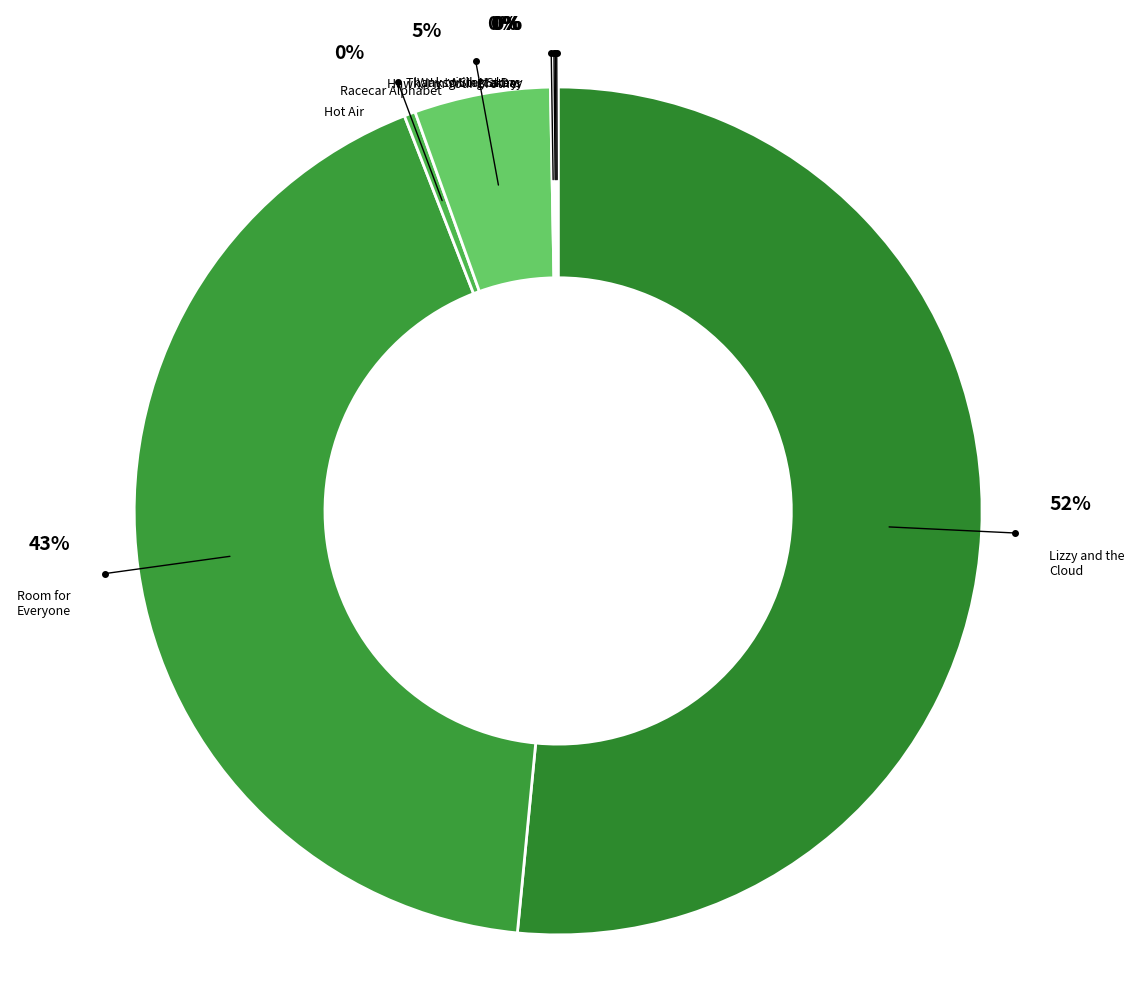

How many slices are in this pie chart?

8